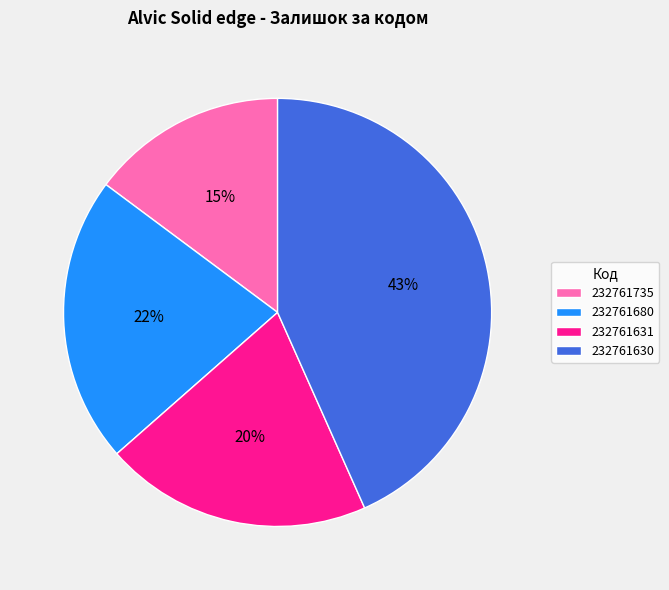

How many slices are in this pie chart?

4